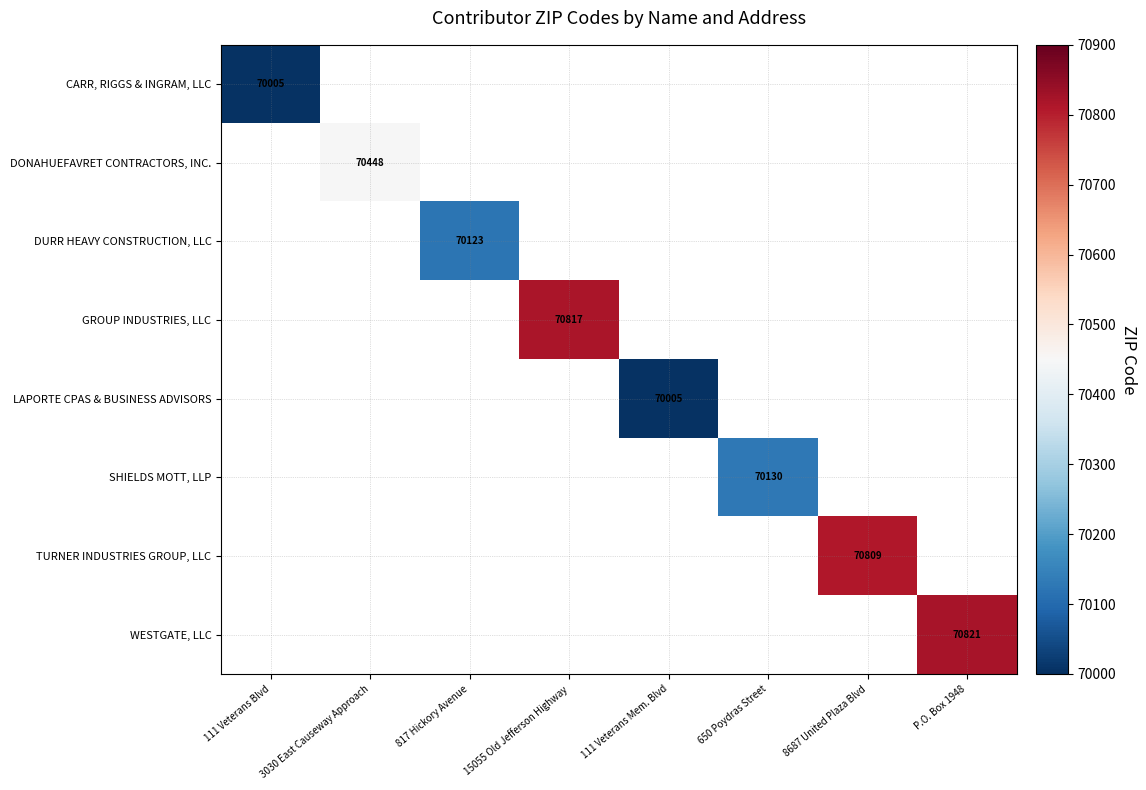

True or false: WESTGATE, LLC has a value of 26506 at P.O. Box 1948.

False